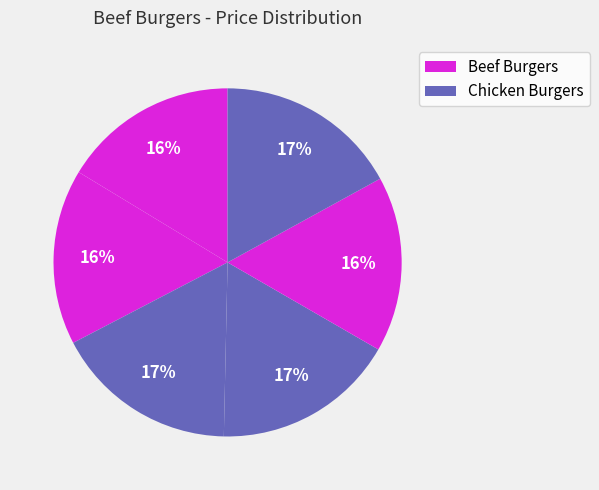

Count the number of slices in the pie.

6